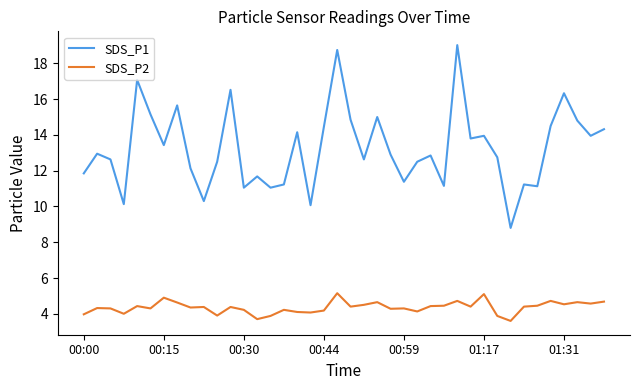

What is the average value of the SDS_P2 series?

4.4